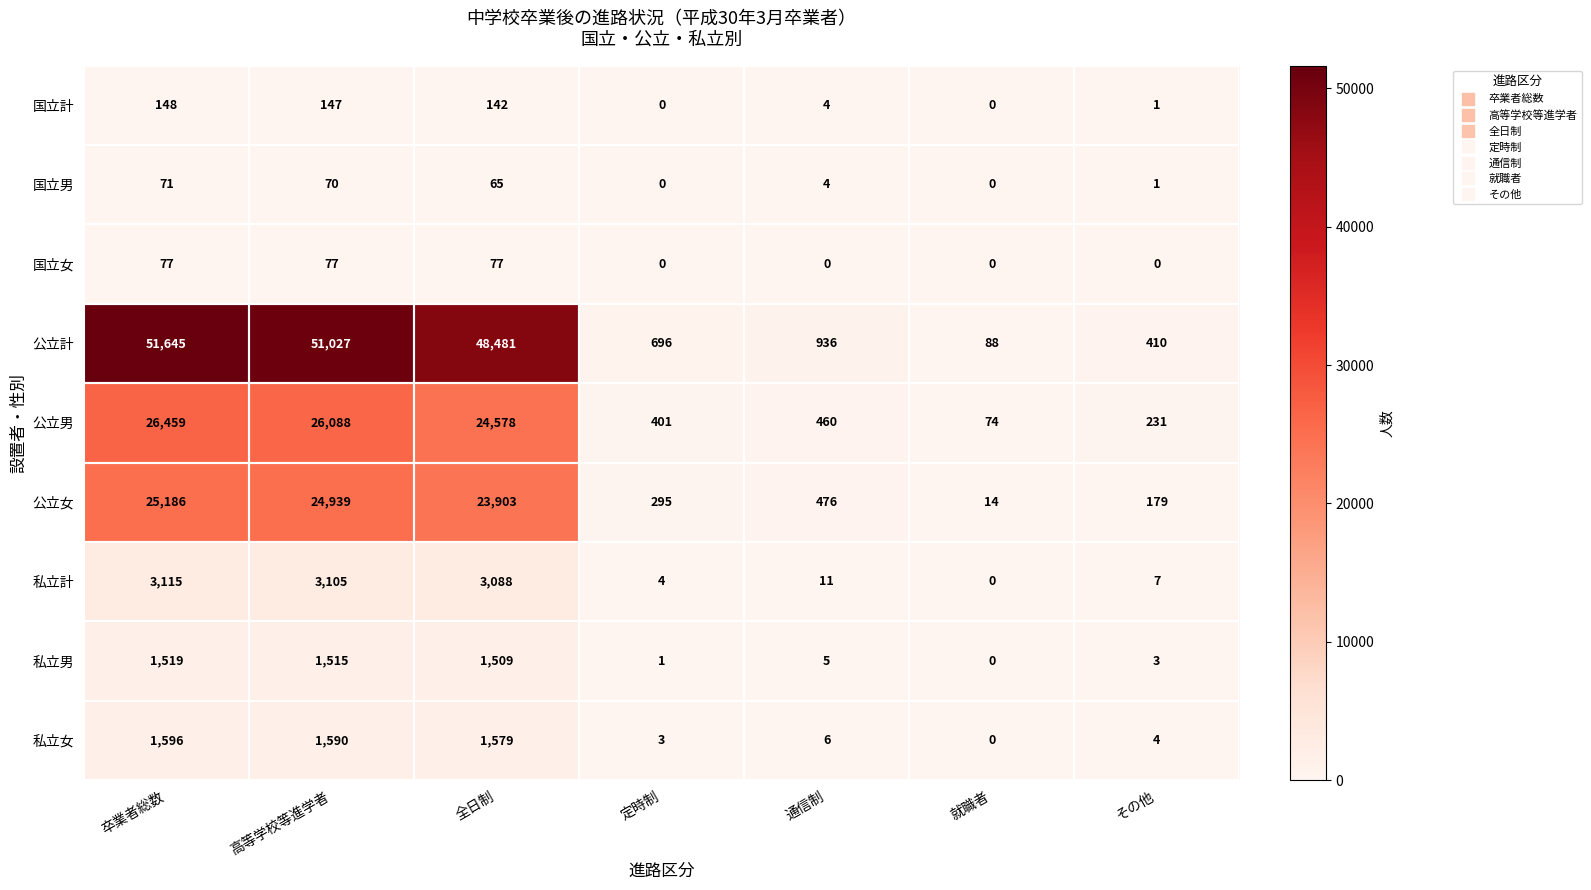

The 私立計 series shows 14 at 通信制. True or false?

False